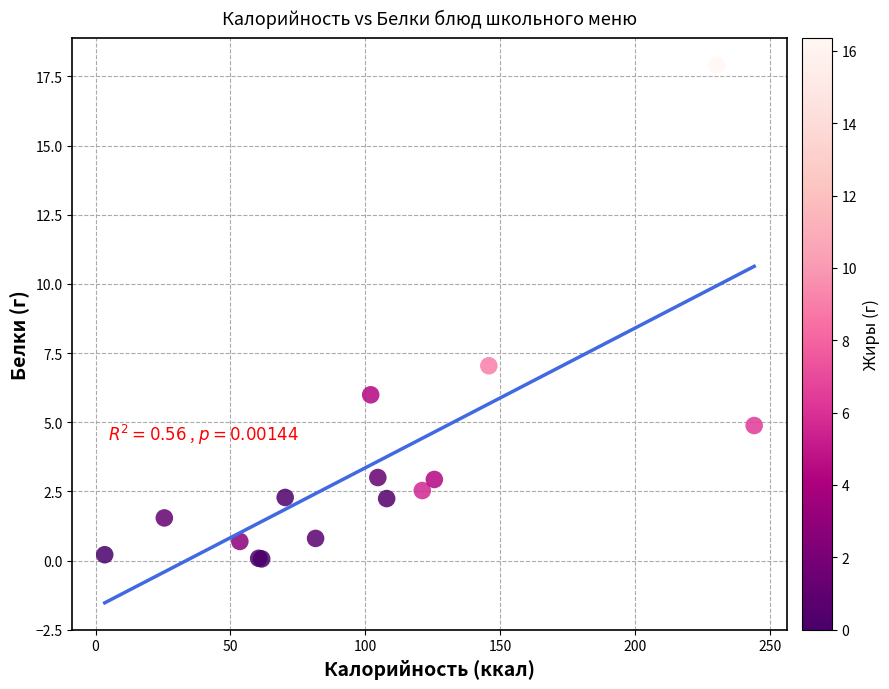

What Y value in the scatter plot is closest to 8?

7.0